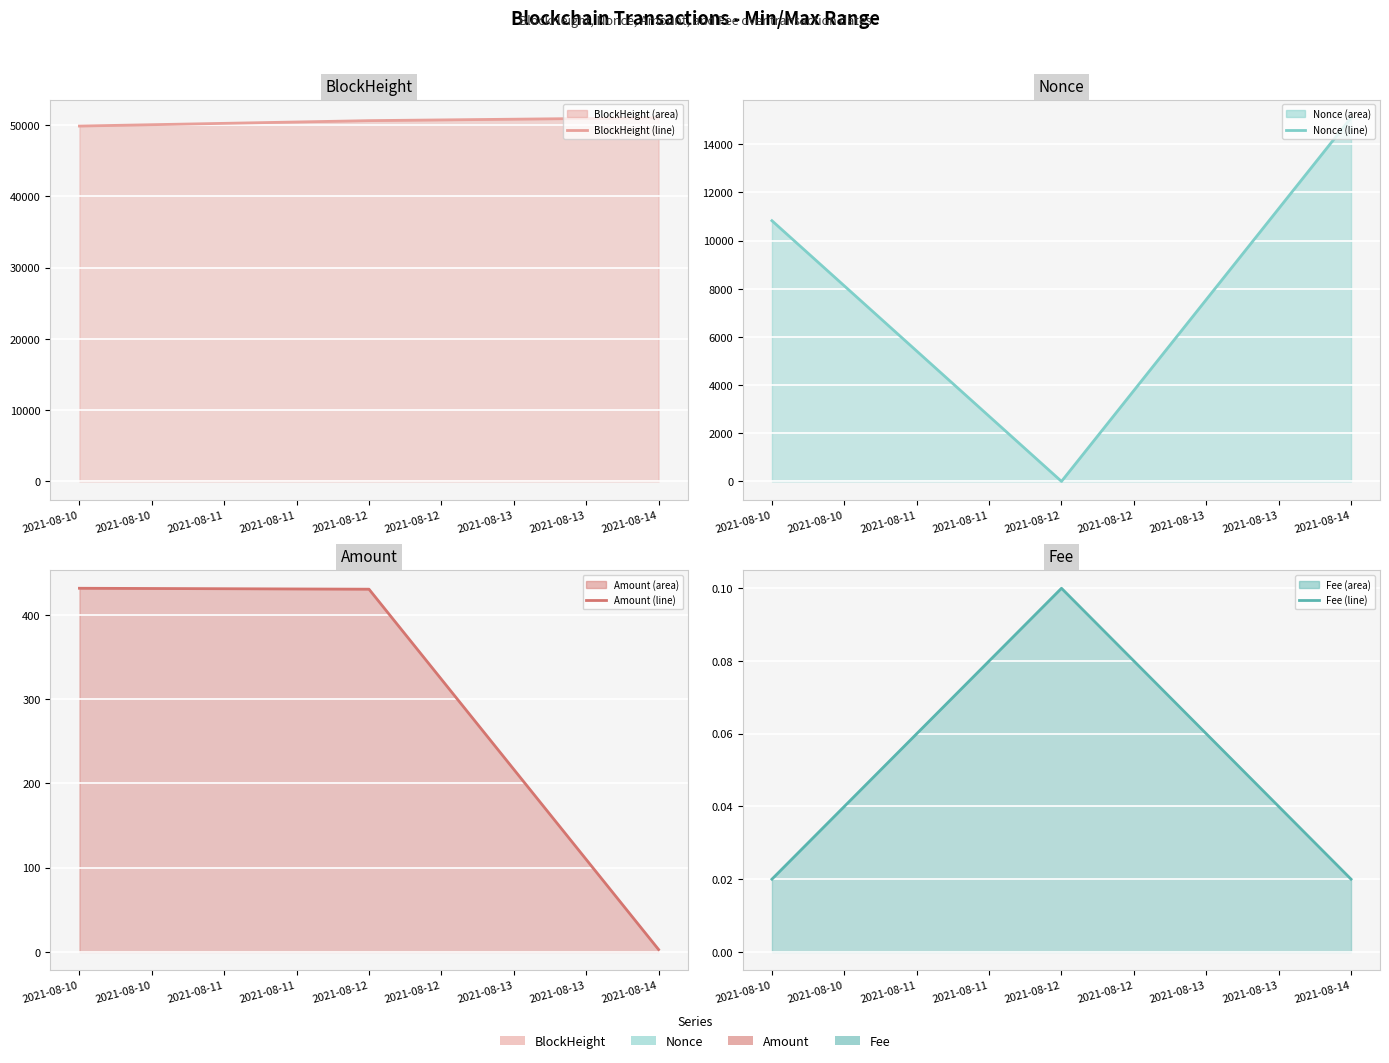

What is the difference between the maximum and minimum values in the BlockHeight (line) series?

1164.0